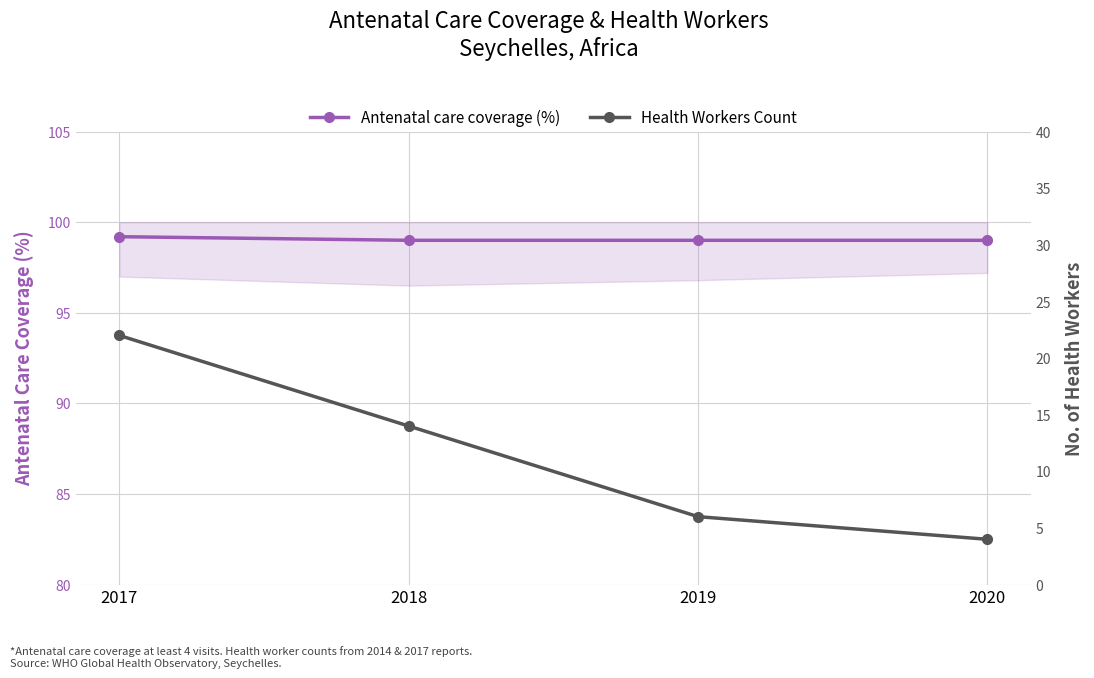

True or false: Antenatal care coverage (%) and Health Workers Count cross at least once.

False